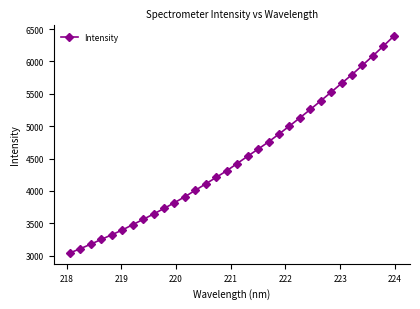

What is the maximum value shown in the chart?

6390.4